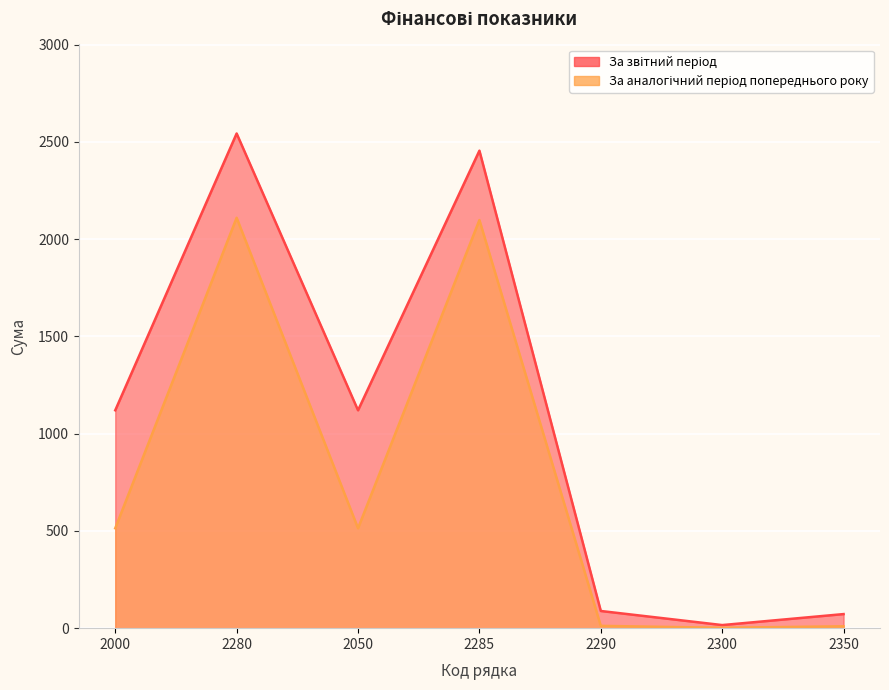

List the labels in order of За звітний період value, largest first.

2280, 2285, 2000, 2050, 2290, 2350, 2300